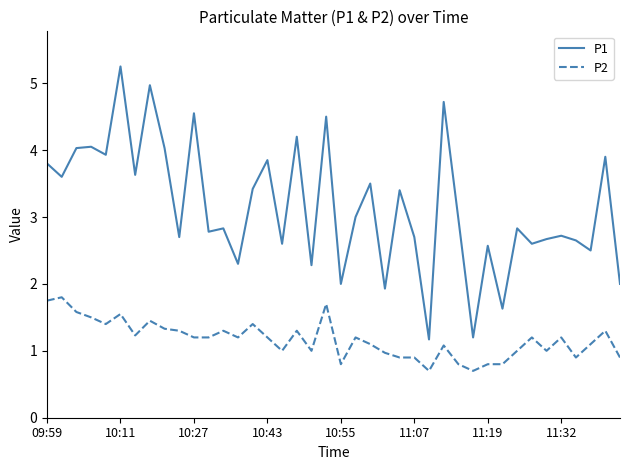

What is the minimum value shown in the chart?

0.7